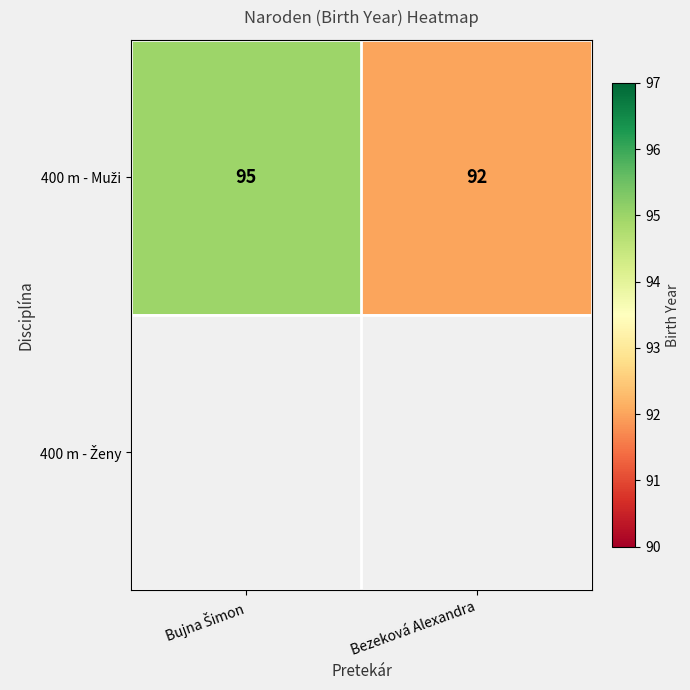

True or false: 400 m - Muži has a value of 95.0 at Bujna Šimon.

True